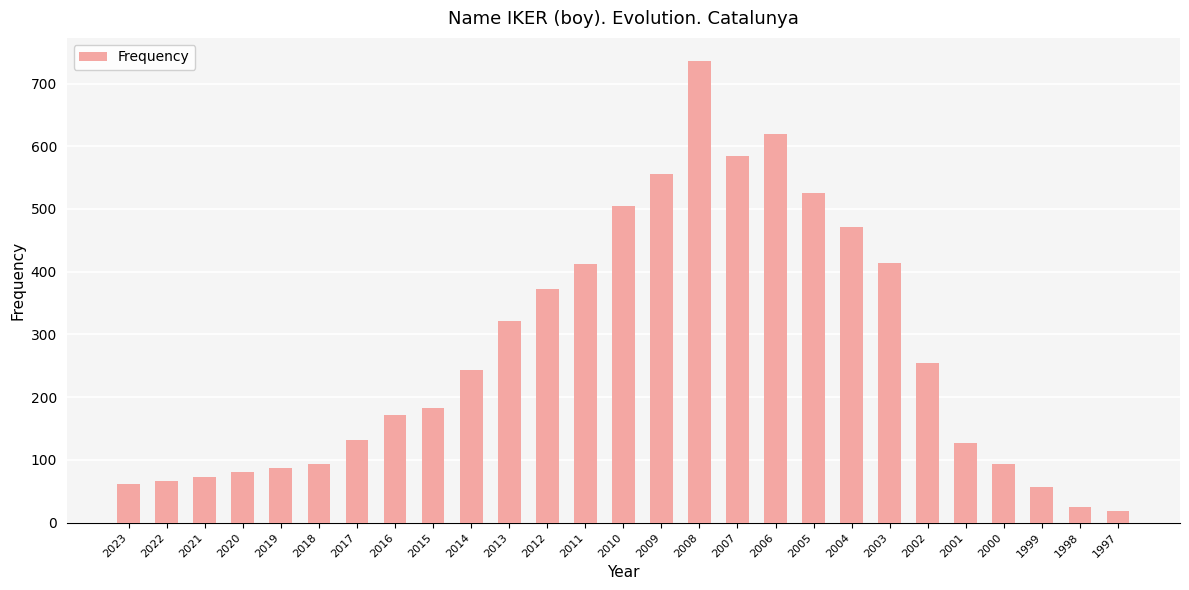

What is the average value?

270